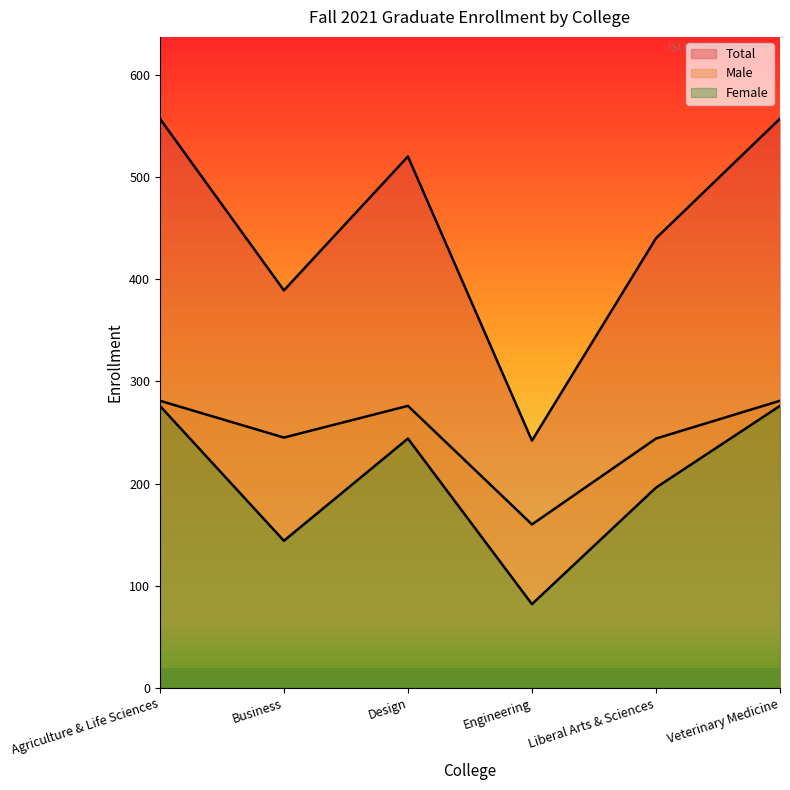

Reading left to right, extract all data points from this chart.

Male: Agriculture & Life Sciences=281	Business=245	Design=276	Engineering=160	Liberal Arts & Sciences=244	Veterinary Medicine=281
Female: Agriculture & Life Sciences=276	Business=144	Design=244	Engineering=82	Liberal Arts & Sciences=196	Veterinary Medicine=276
Total: Agriculture & Life Sciences=557	Business=389	Design=520	Engineering=242	Liberal Arts & Sciences=440	Veterinary Medicine=557